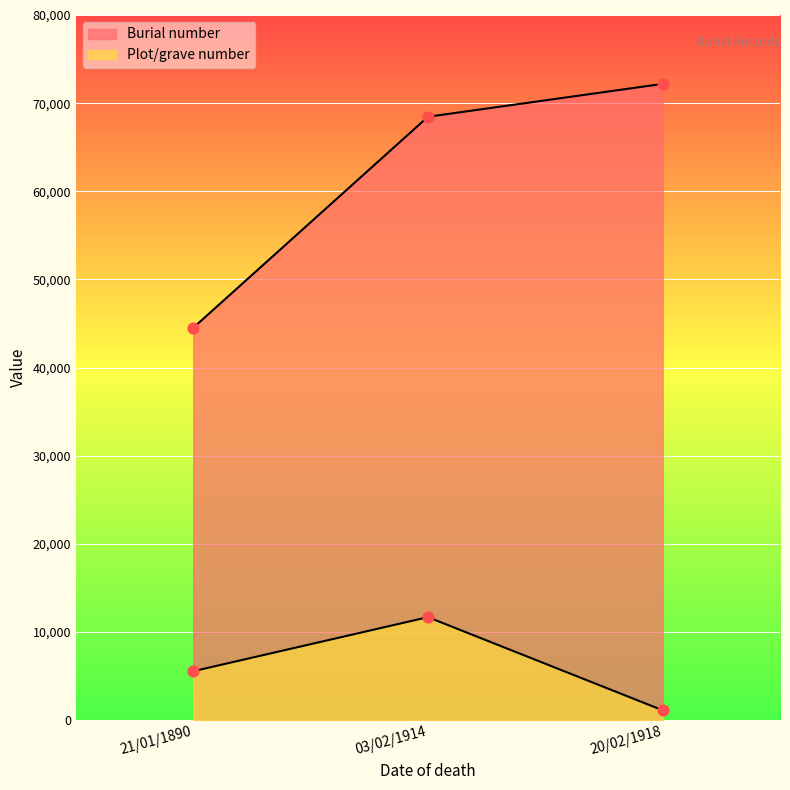

At which category is the sum across all series the highest?

03/02/1914